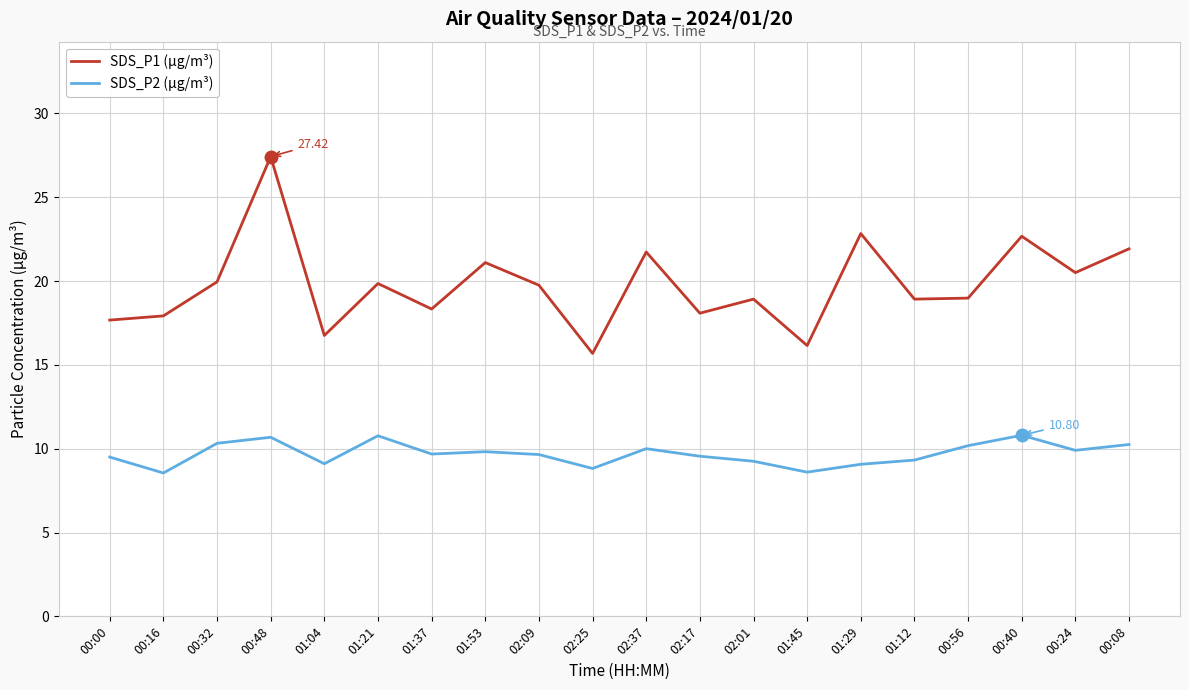

Rank the series by their maximum value, from lowest to highest.

SDS_P2 (µg/m³), SDS_P1 (µg/m³)